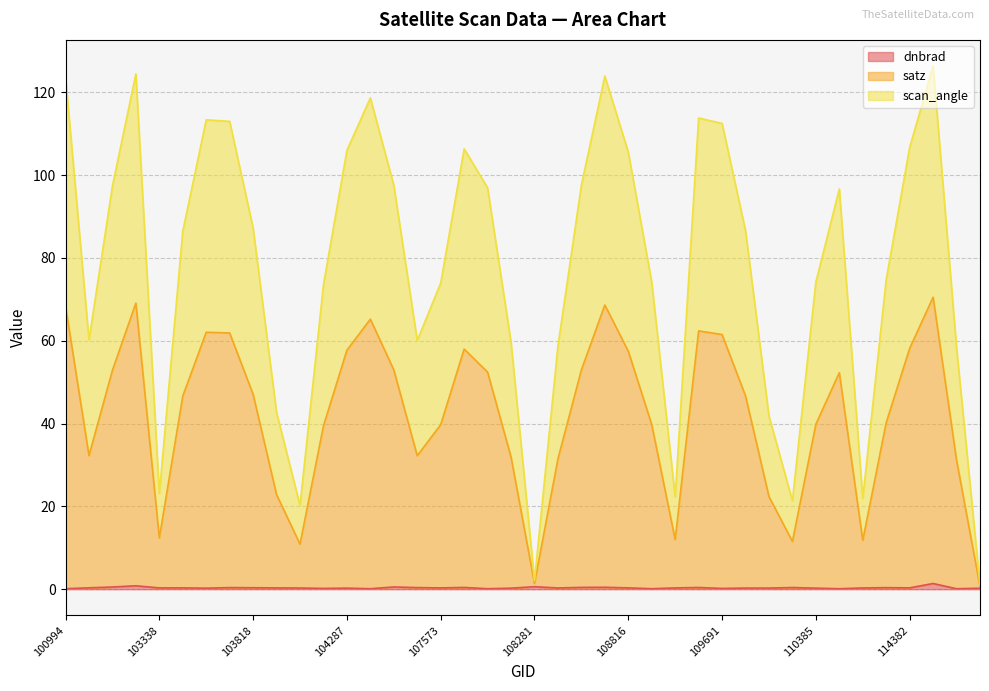

True or false: dnbrad has a value of 0.4 at 103702.

True